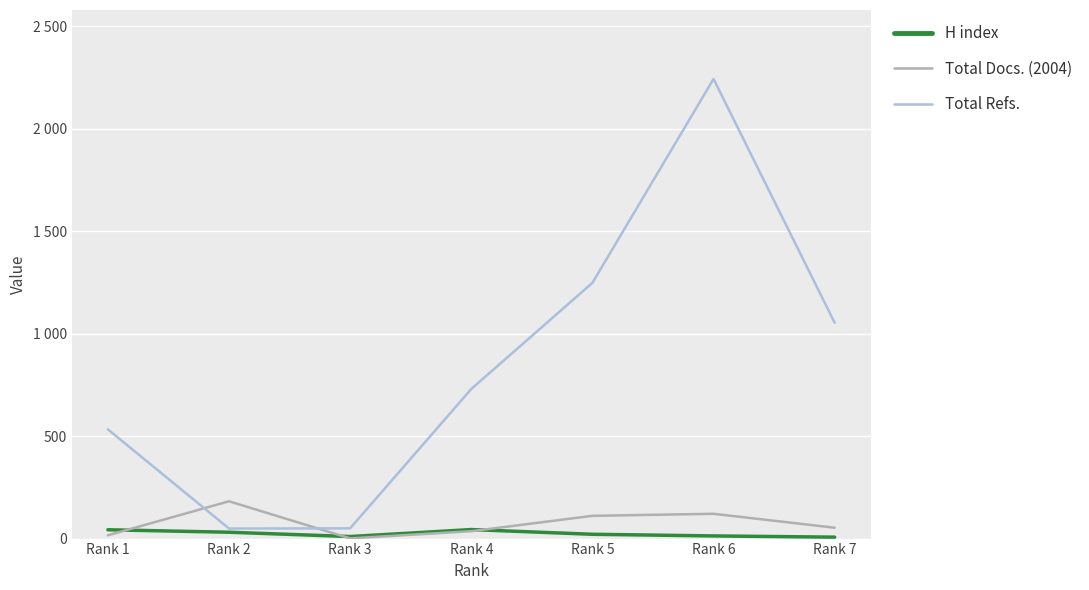

True or false: Total Refs. has more than 0 interior local peaks.

True